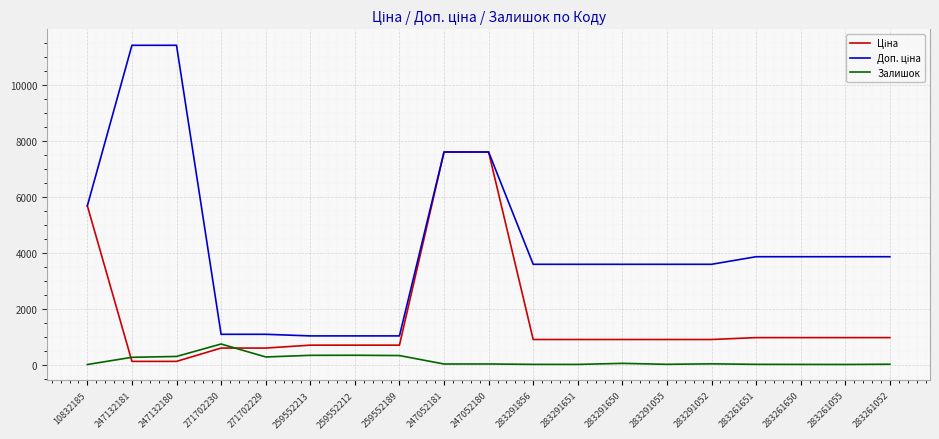

What is the total value across all series at 259552212?

2051.3